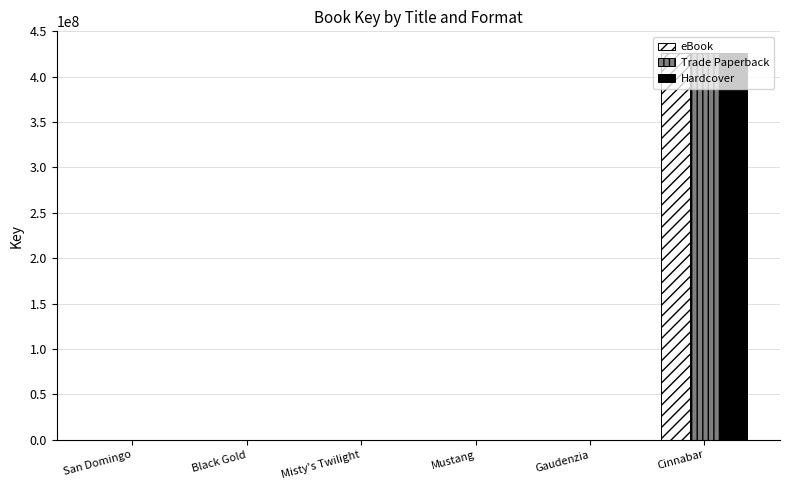

What is the maximum value shown in the chart?

425839684